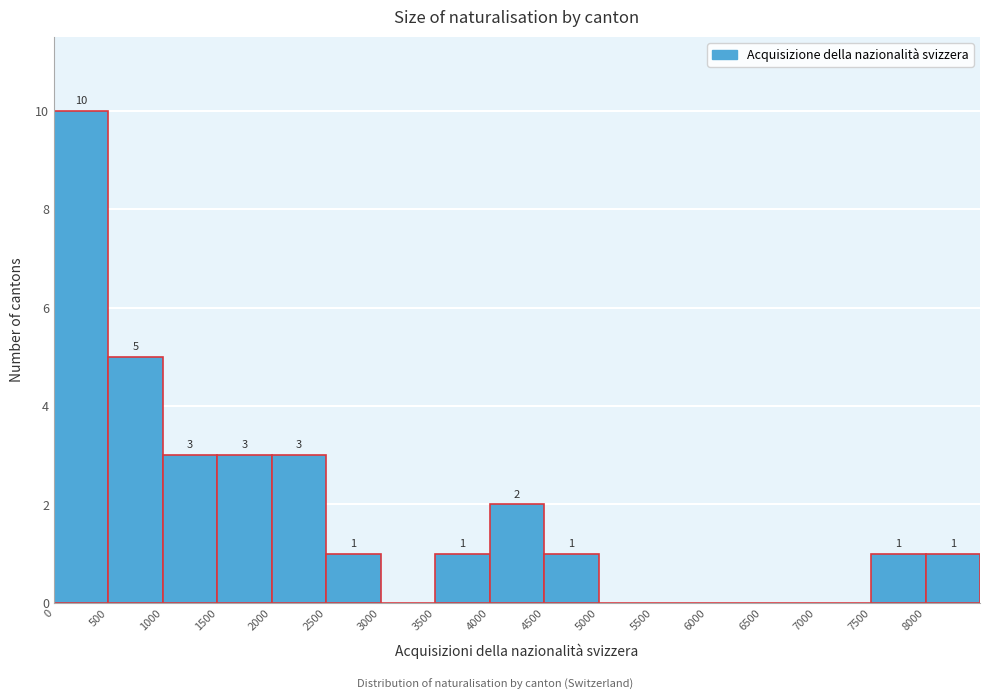

Over which range of the x-axis is the bar tallest?

0 to 500